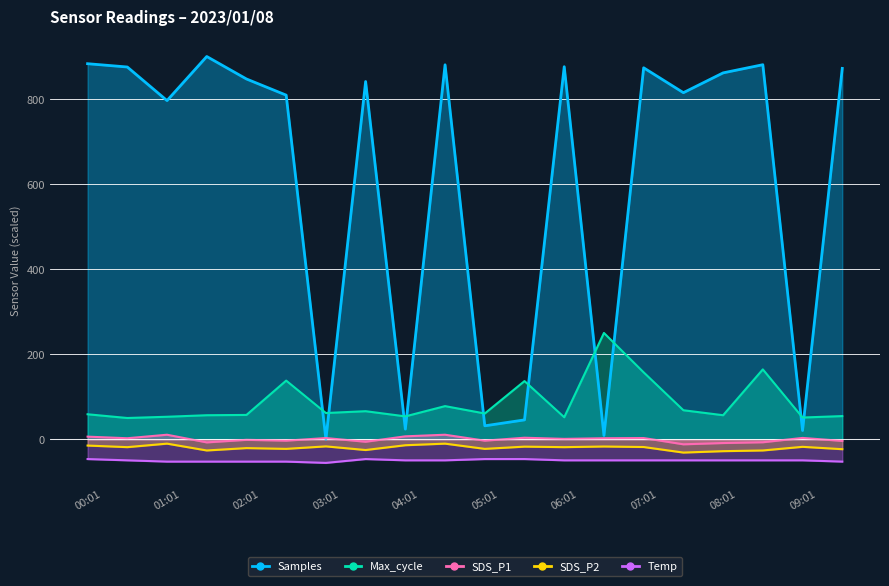

Where is Temp nearest to the value -51?

00:31